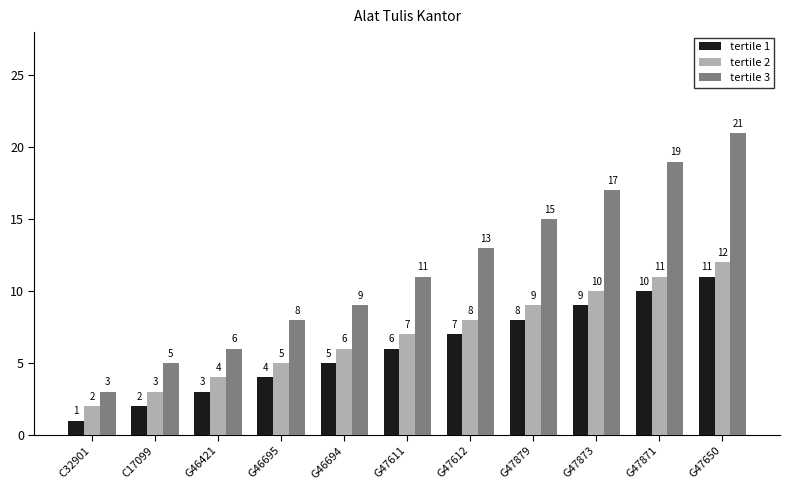

The value of tertile 1 at G47871 is 15. True or false?

False